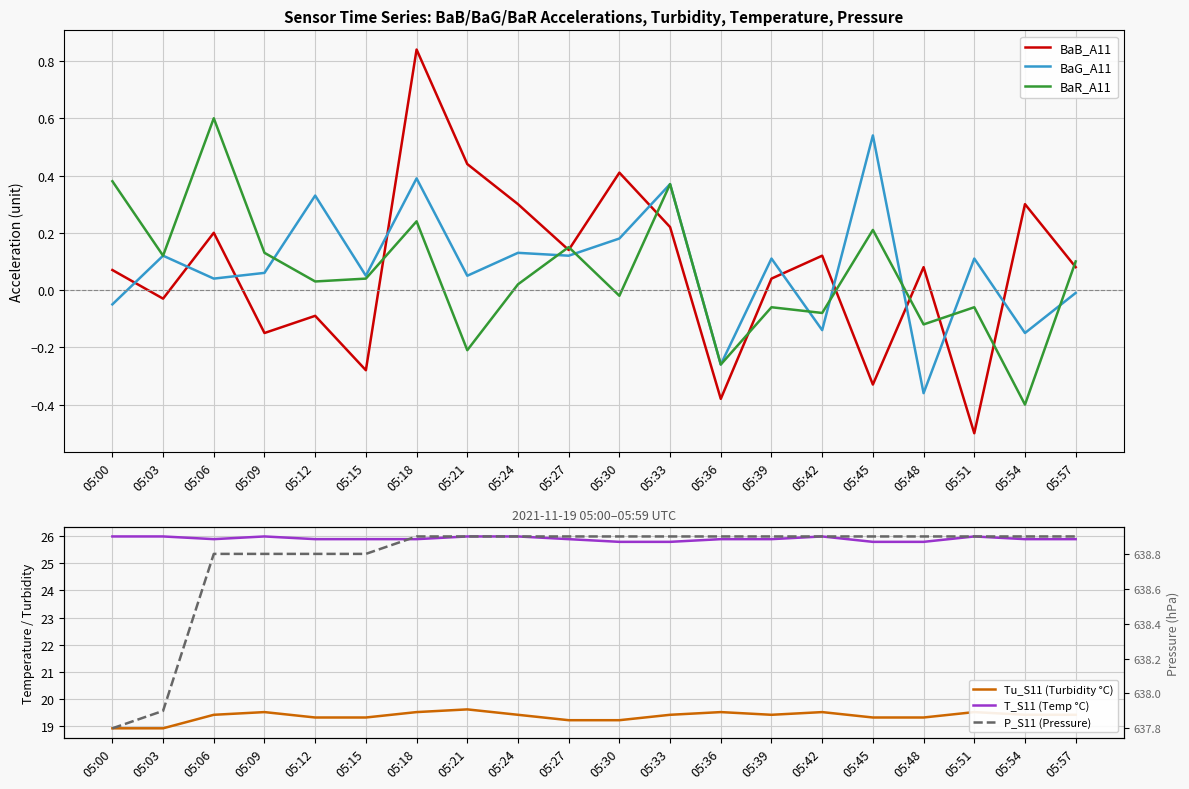

How many categories are shown in the chart?

20